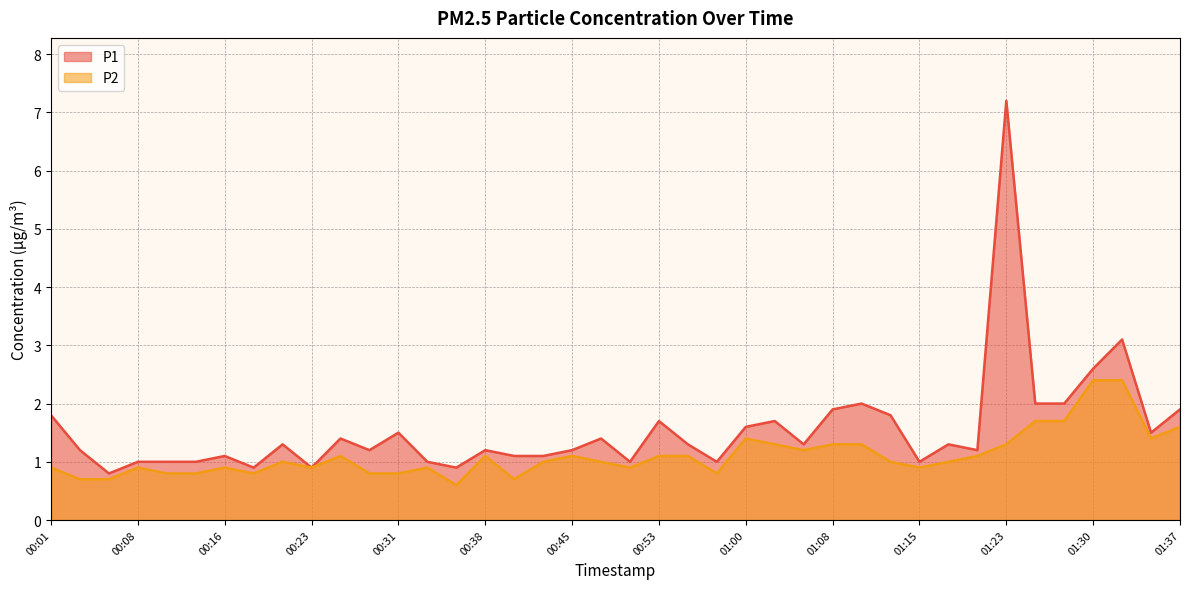

Which series has the largest total across all categories?

P1